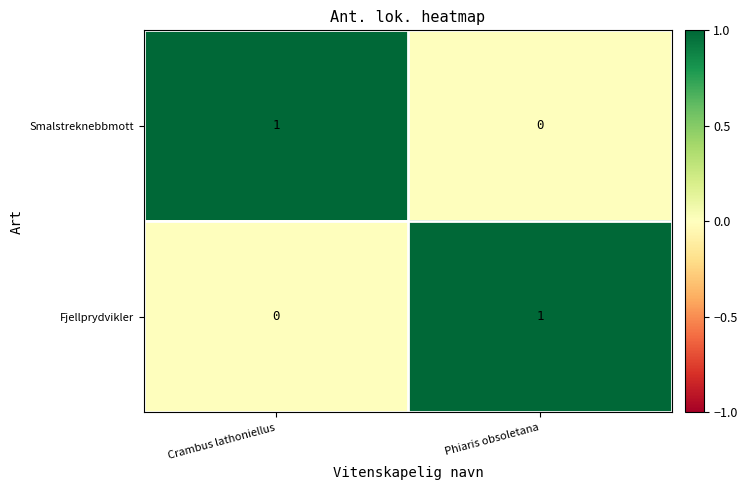

Count the number of data series in this chart.

2